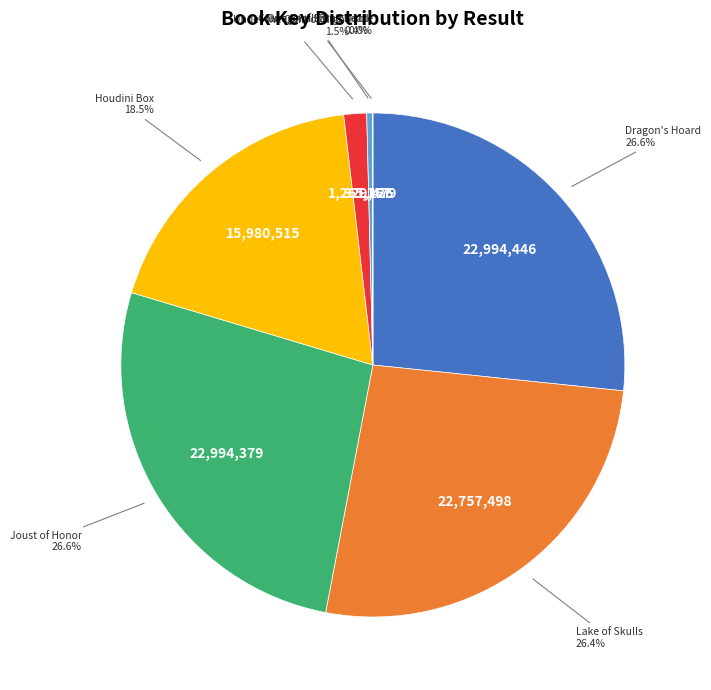

Does Under the Quilt of Night represent more than half of the total?

No